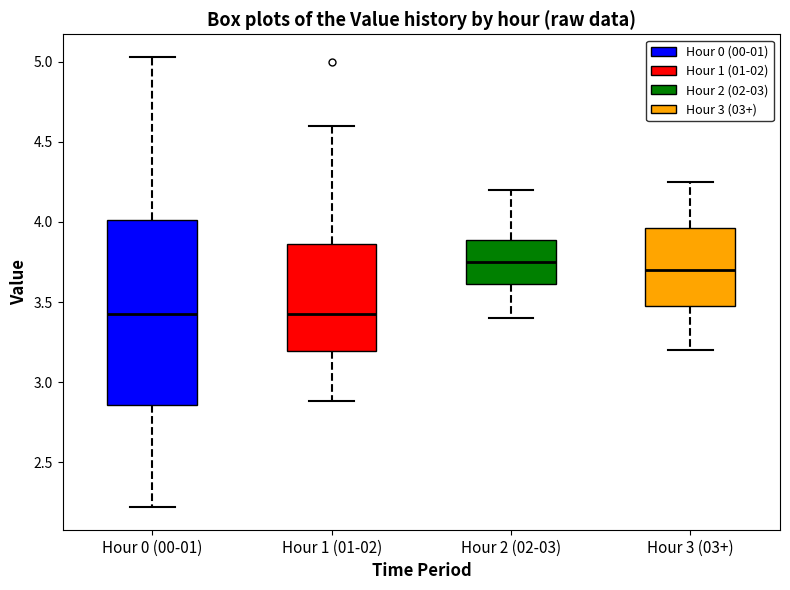

Reading left to right, transcribe this box plot: for each box, give where its median line is, the range the box spans, and where its two whiskers end, as read against the y-axis. The values are not printed on the chart, so give them approximately, as read against the axis.

Hour 0 (00-01): median 3.45, box 2.85 to 4.00, whiskers 2.20 to 5.05
Hour 1 (01-02): median 3.45, box 3.20 to 3.85, whiskers 2.90 to 4.60
Hour 2 (02-03): median 3.75, box 3.60 to 3.90, whiskers 3.40 to 4.20
Hour 3 (03+): median 3.70, box 3.50 to 3.95, whiskers 3.20 to 4.25